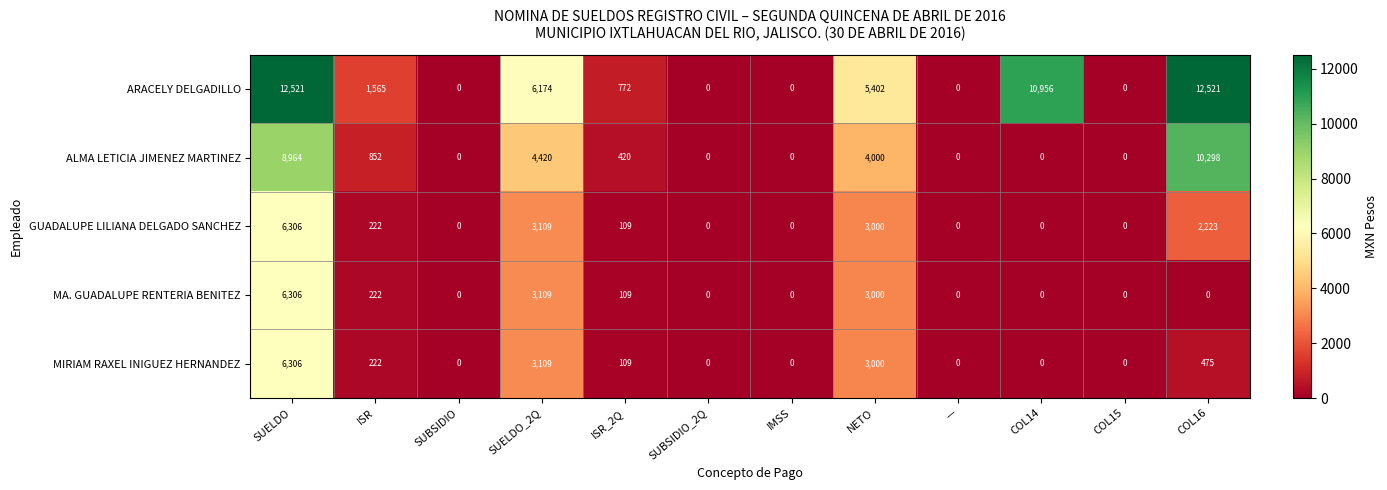

The MA. GUADALUPE RENTERIA BENITEZ series shows 0 at SUBSIDIO. True or false?

True